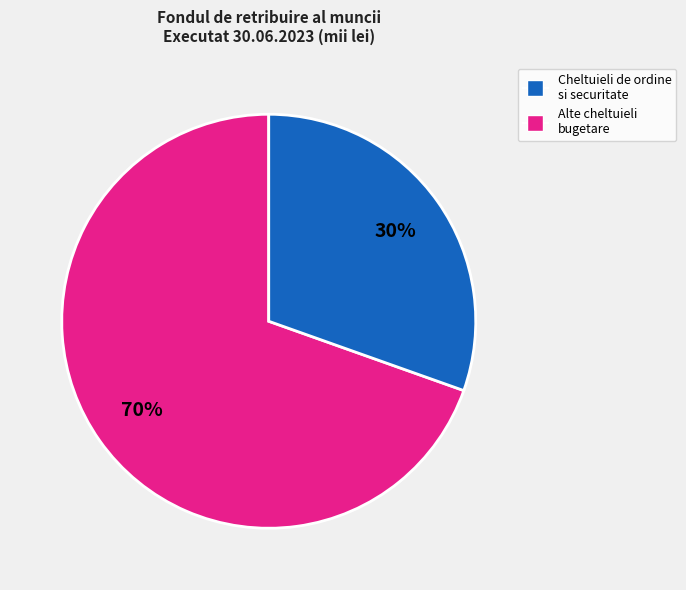

Is there a majority slice in this chart?

Yes